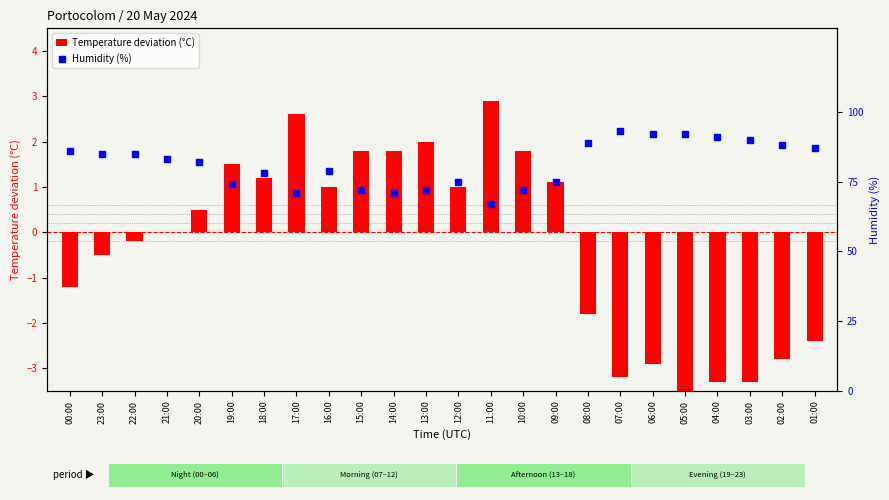

Is the value of Temperature deviation (°C) at 10:00 greater than the value of Humidity (%) at 14:00?

No